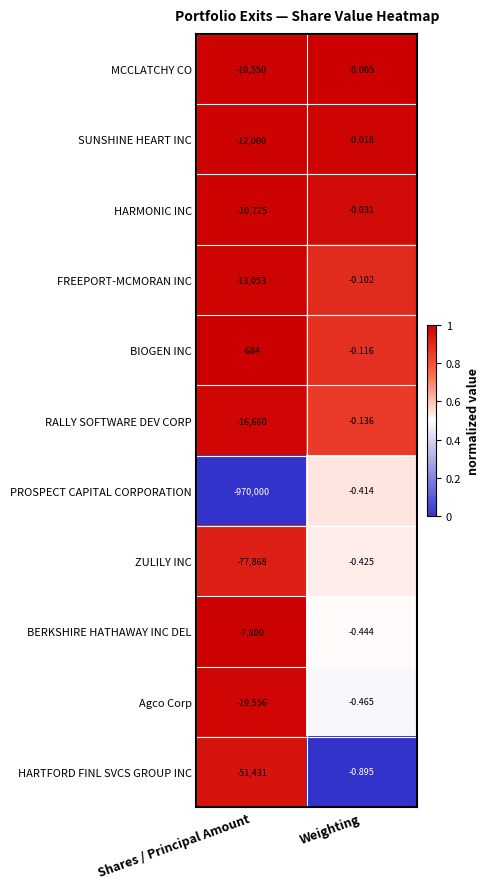

At which label does ZULILY INC reach its peak?

Weighting